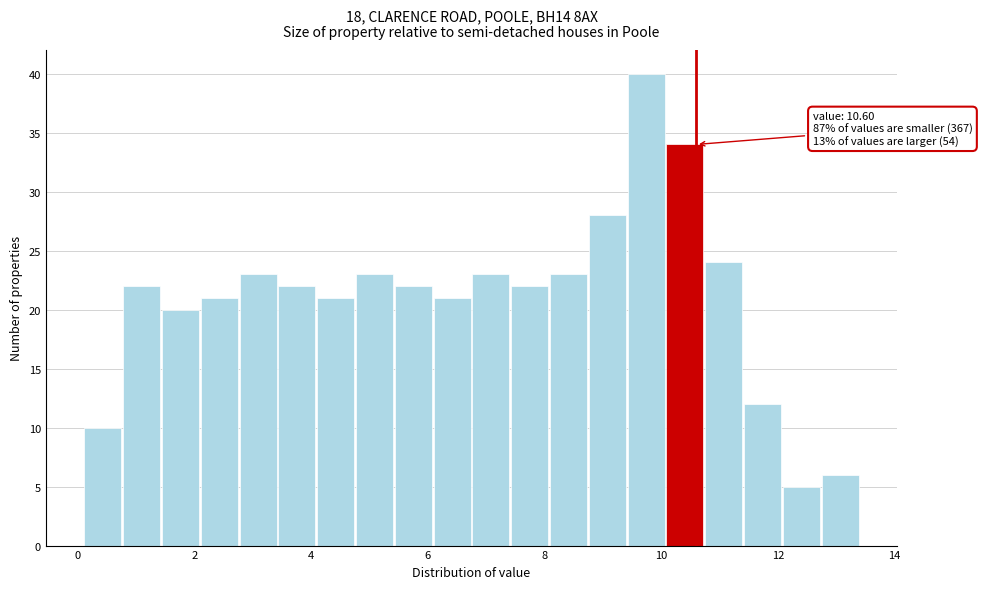

Read against the x-axis, roughly where is the centre of the tallest bar?

9.8